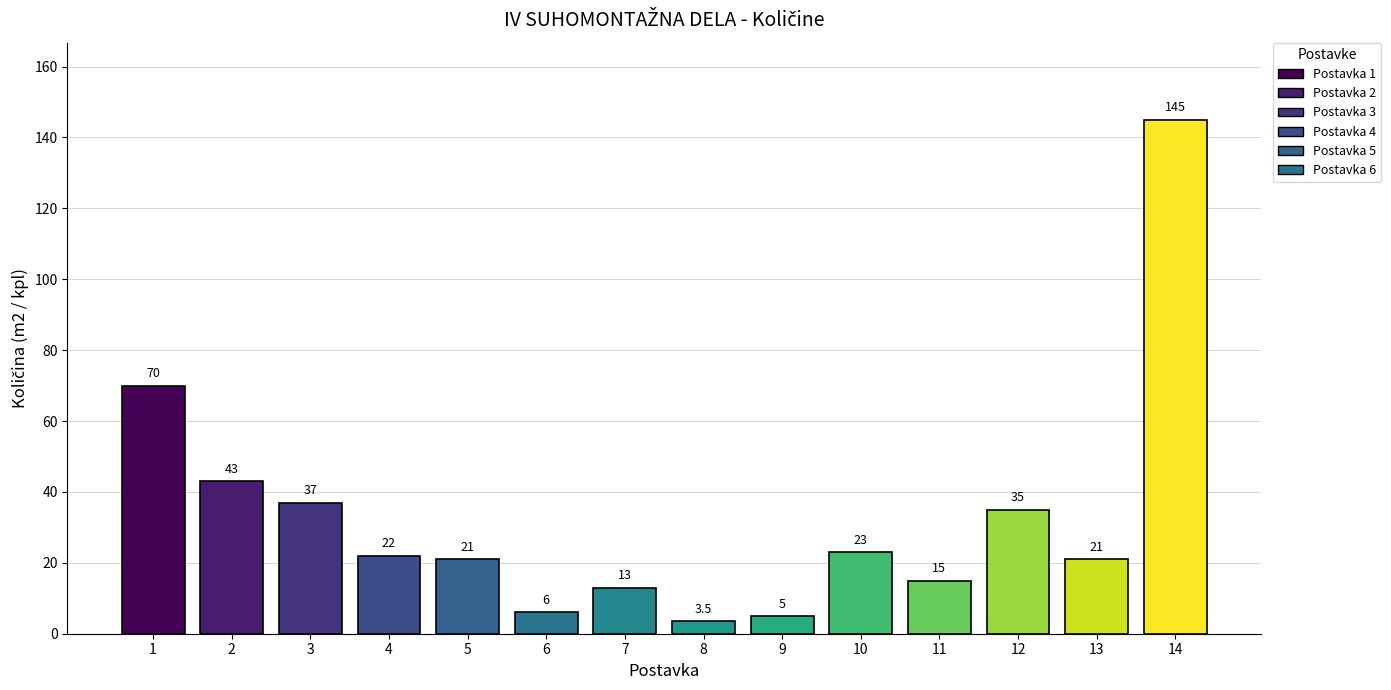

Reading left to right, list all the values displayed in this chart.

1=70.0	2=43.0	3=37.0	4=22.0	5=21.0	6=6.0	7=13.0	8=3.5	9=5.0	10=23.0	11=15.0	12=35.0	13=21.0	14=145.0